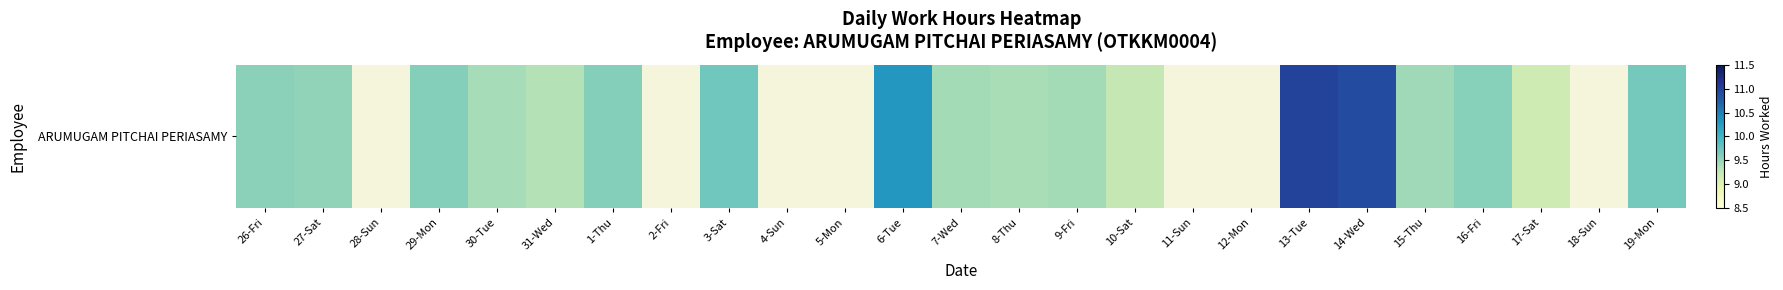

Which category has the highest value across all series?

13-Tue